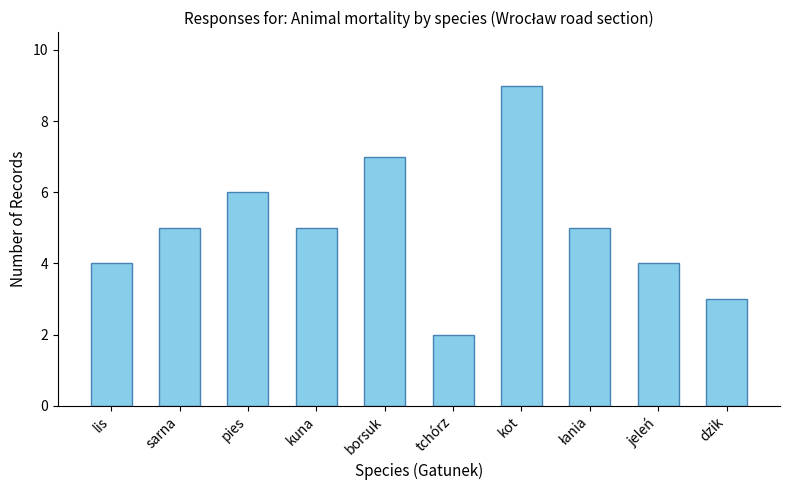

How many values are between 4 and 6?

6